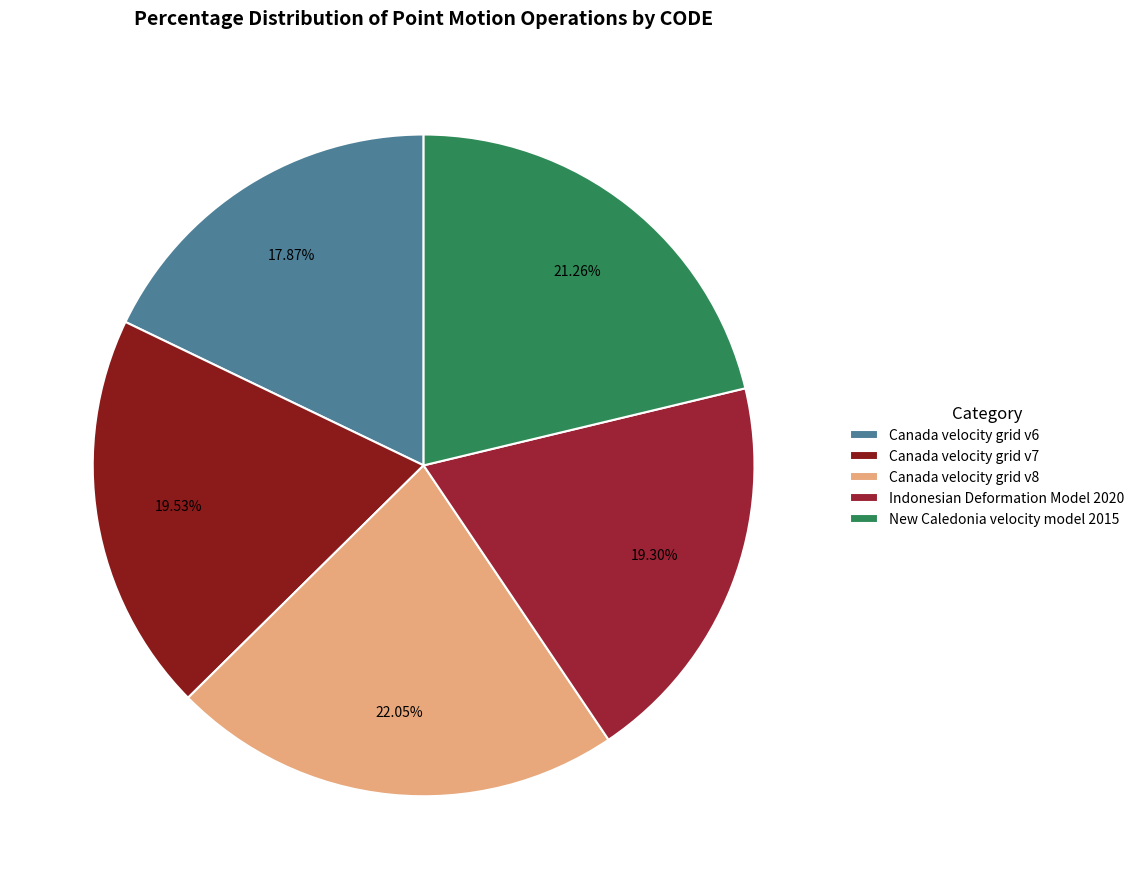

True or false: Canada velocity grid v7 accounts for 20% of the total.

True